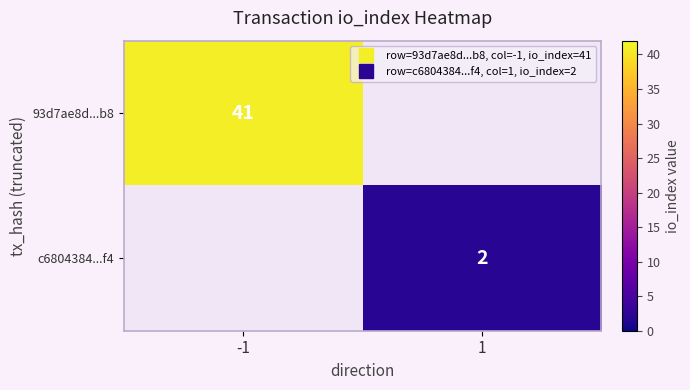

How many values in the 93d7ae8d...b8 series are below 41?

1